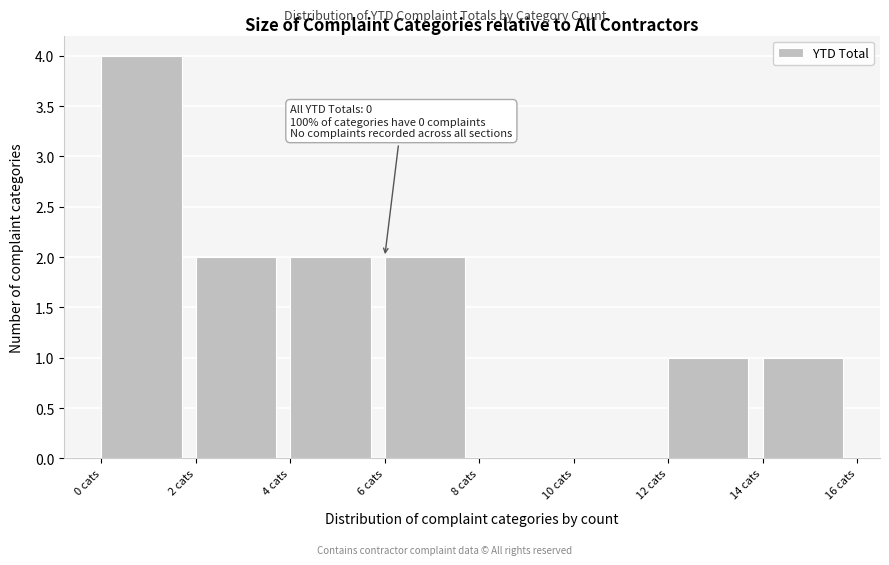

Which range on the x-axis has the tallest bar?

0 to 2